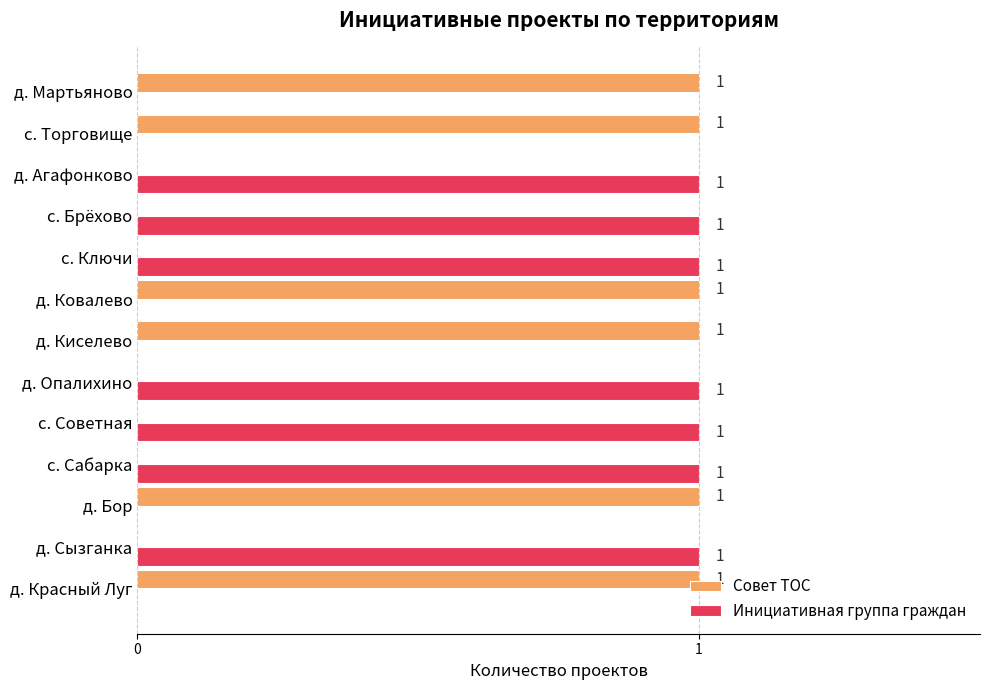

What is the maximum value for Инициативная группа граждан?

1